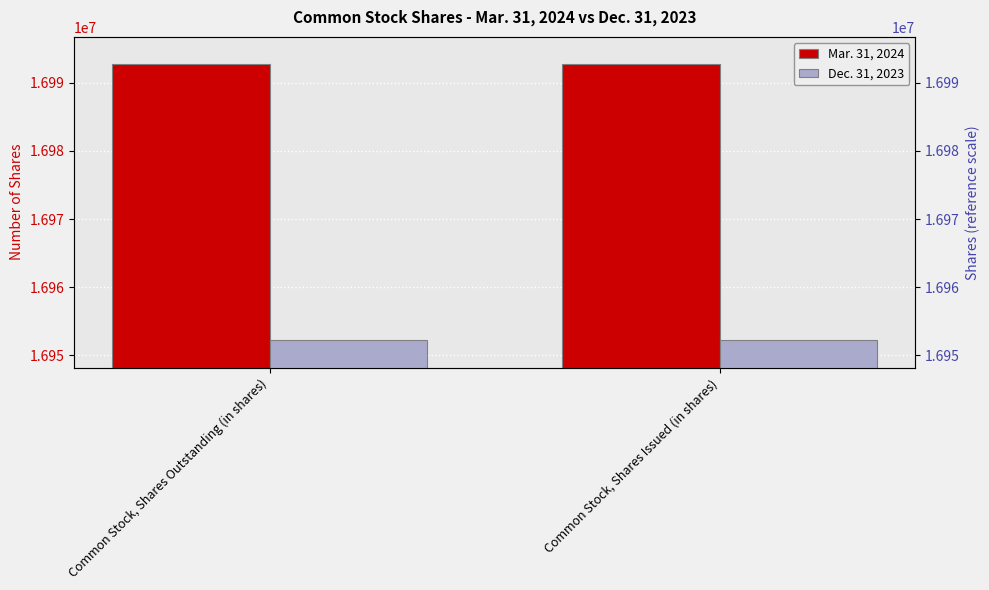

What is the sum of all Mar. 31, 2024 values?

33985452